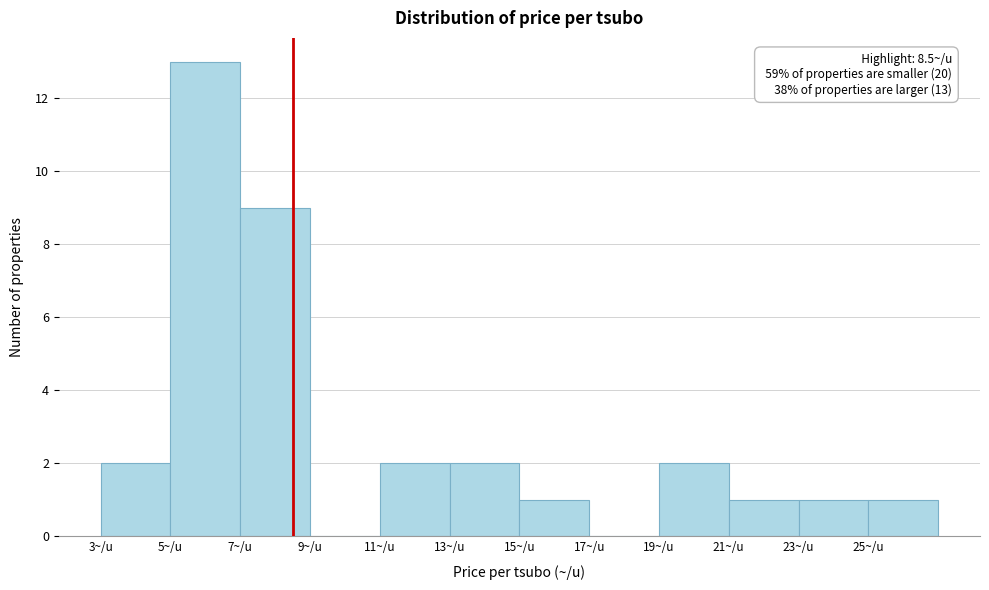

Over which range of the x-axis is the bar tallest?

5 to 7